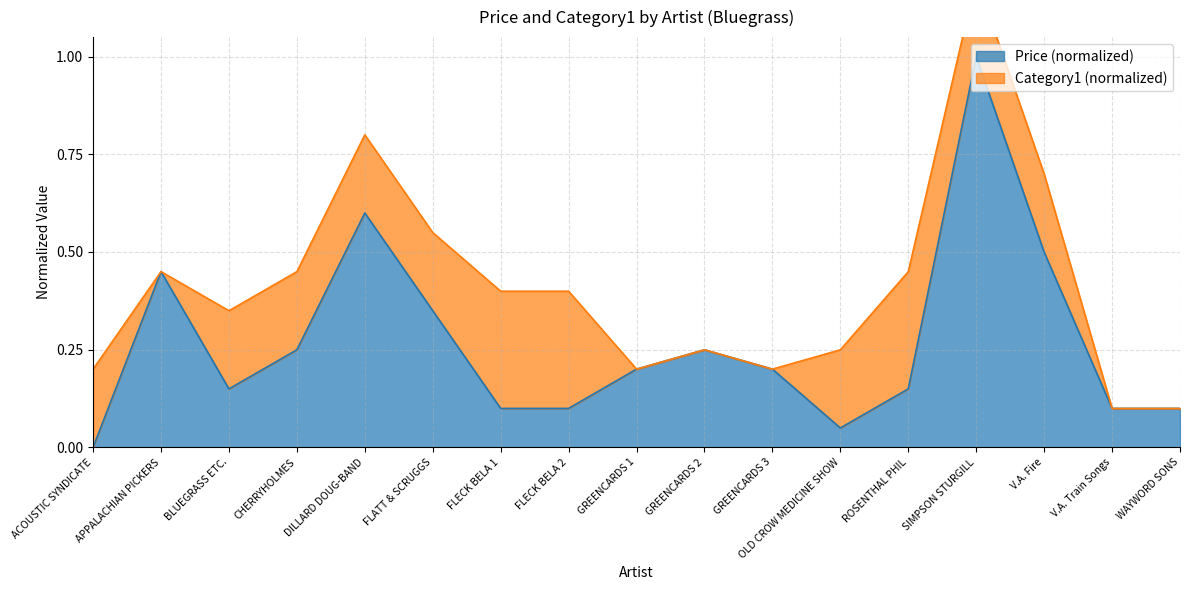

Where is the first local maximum?

APPALACHIAN PICKERS